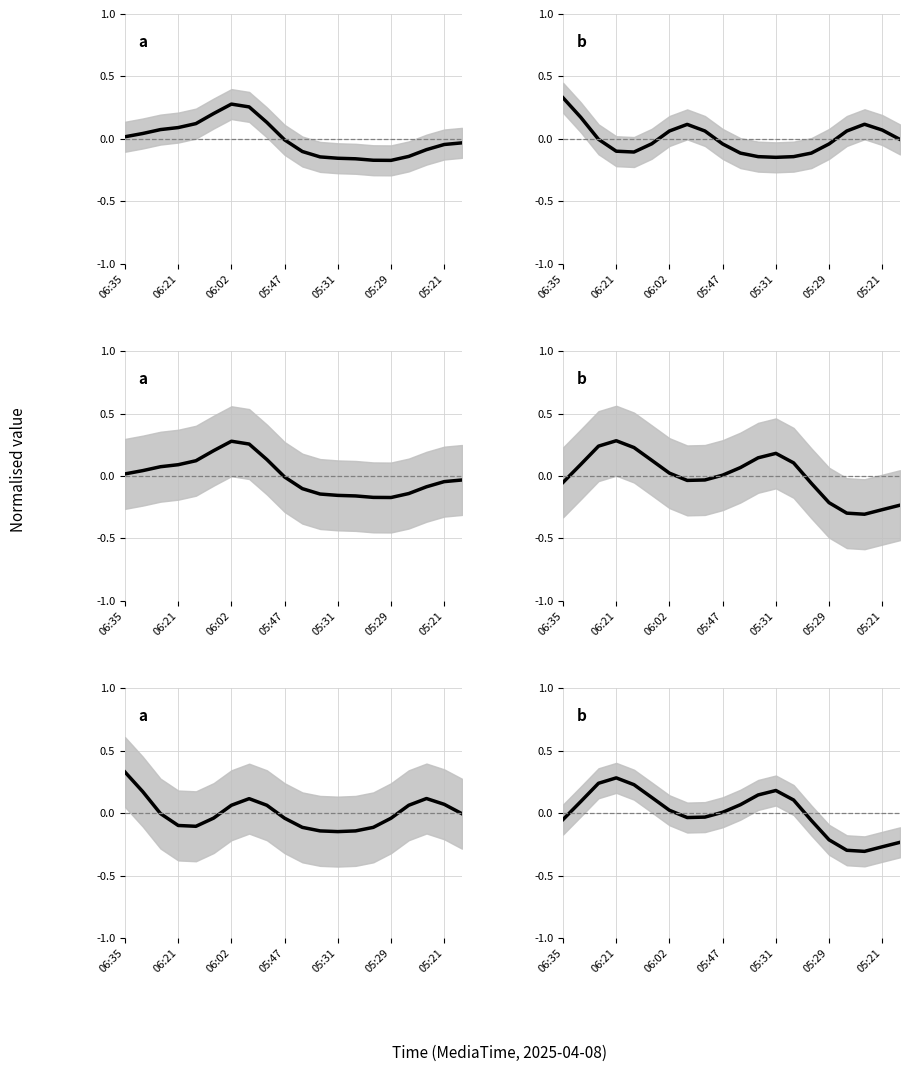

How many data points in AdValue (normalised) are above 0?

8